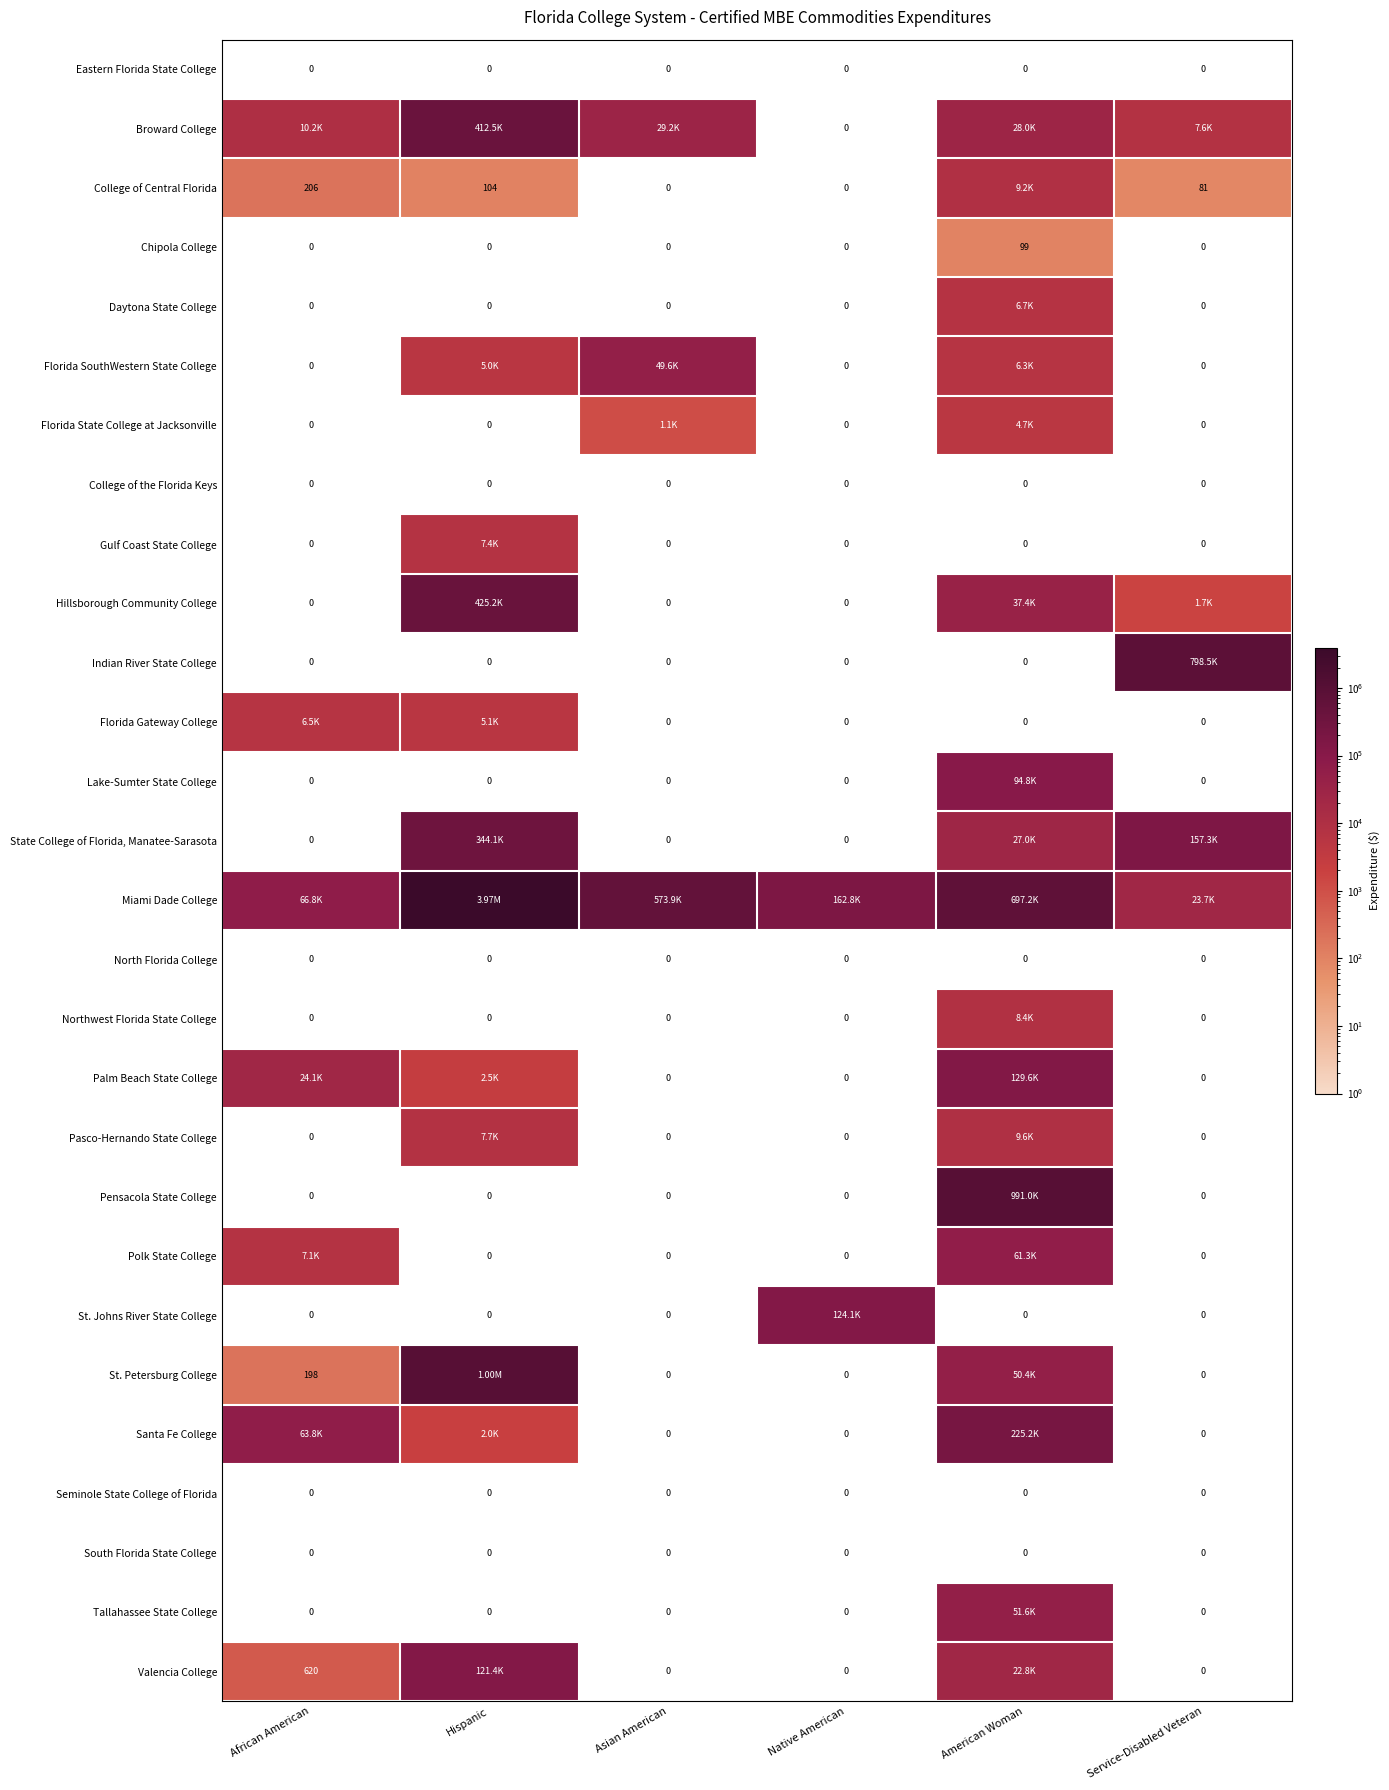

Which has a higher value, Native American or Hispanic?

Native American